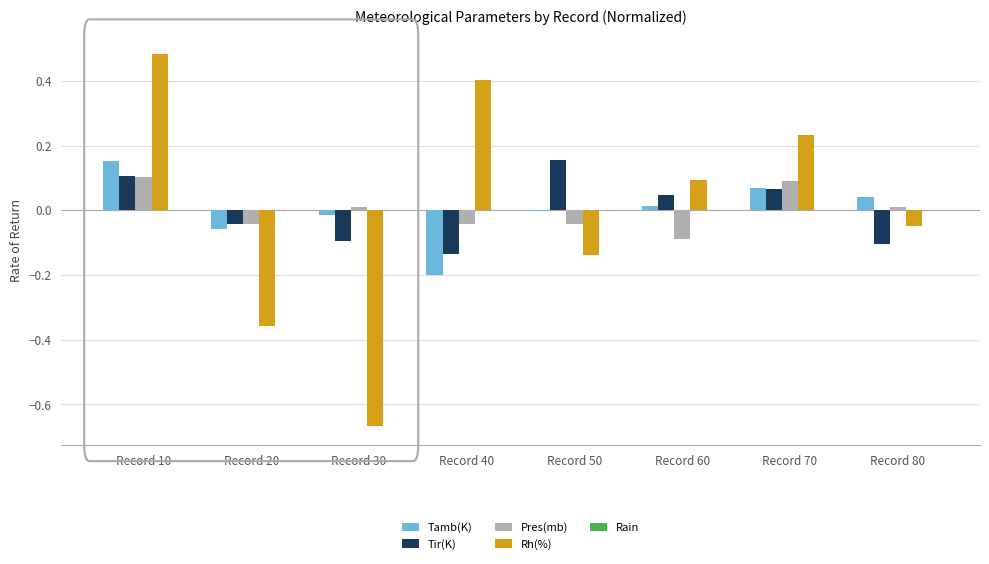

Which series has the largest range (max minus min)?

Rh(%)